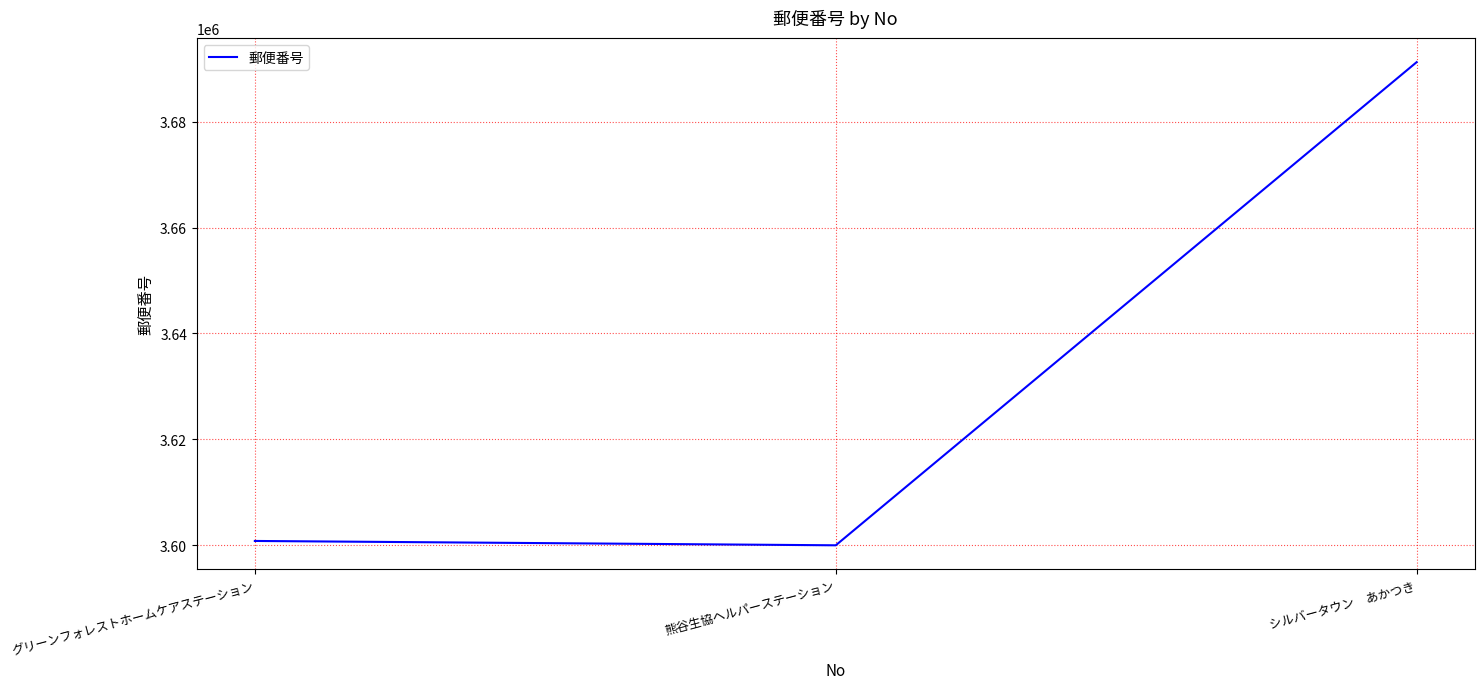

What is the difference between the maximum and minimum values?

91212